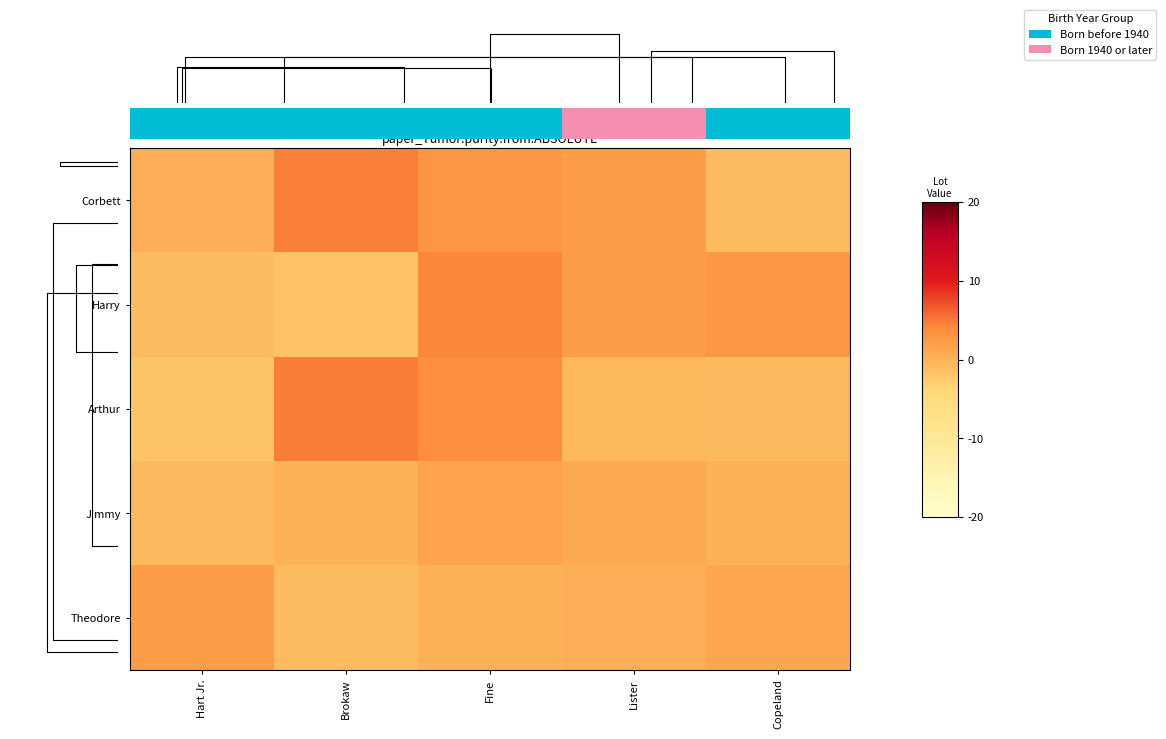

The value of Corbett at Lister is 2.2. True or false?

True